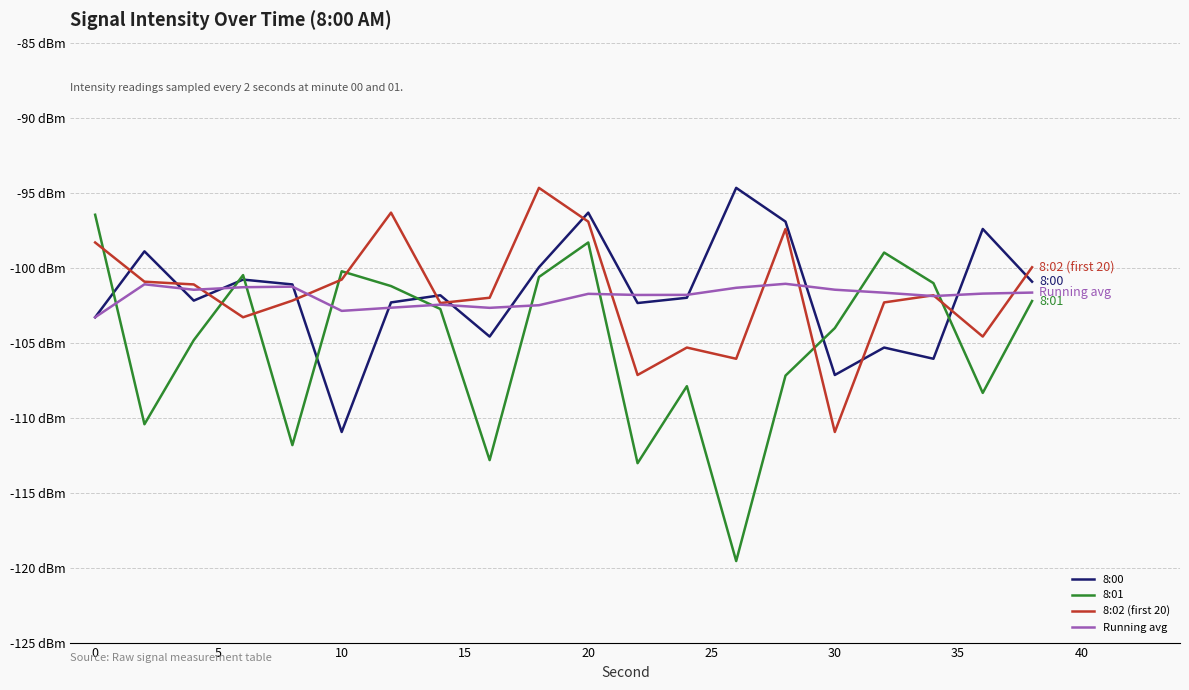

Which series has the largest total across all categories?

8:02 (first 20)